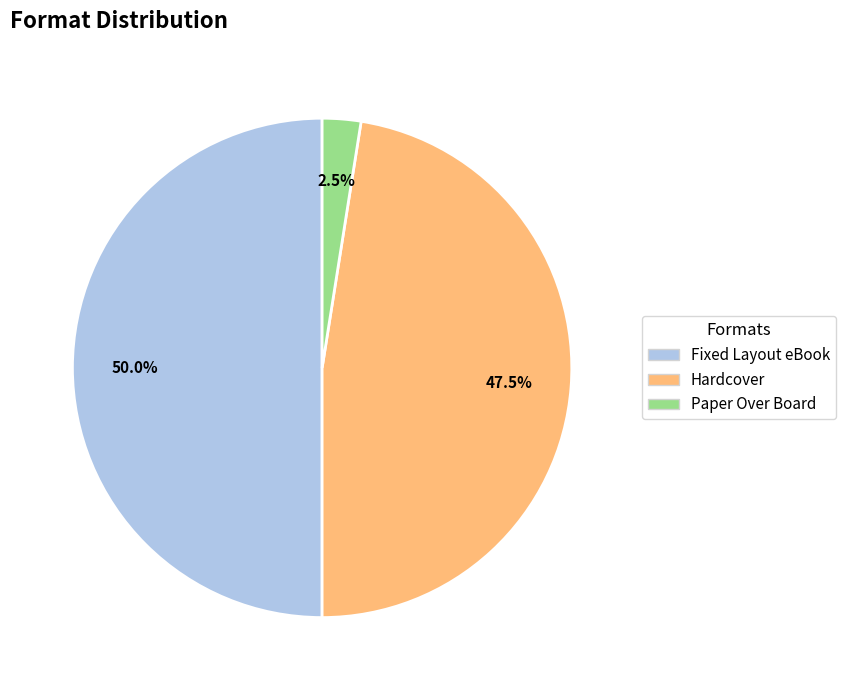

Does Paper Over Board represent more than half of the total?

No